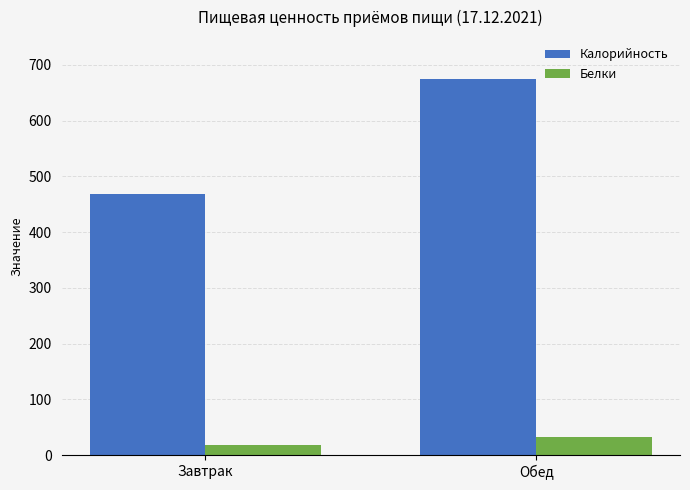

Between Завтрак and Обед, which series saw the biggest shift?

Калорийность